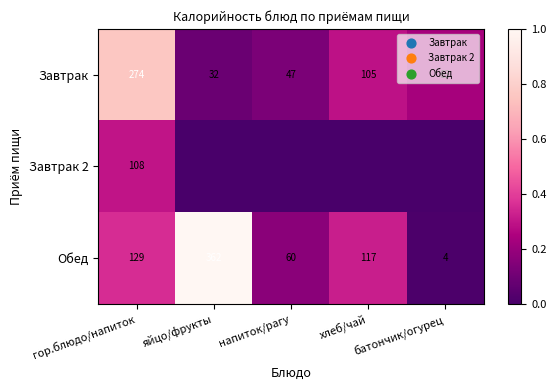

What is the difference between the second highest and minimum values in the Обед series?

125